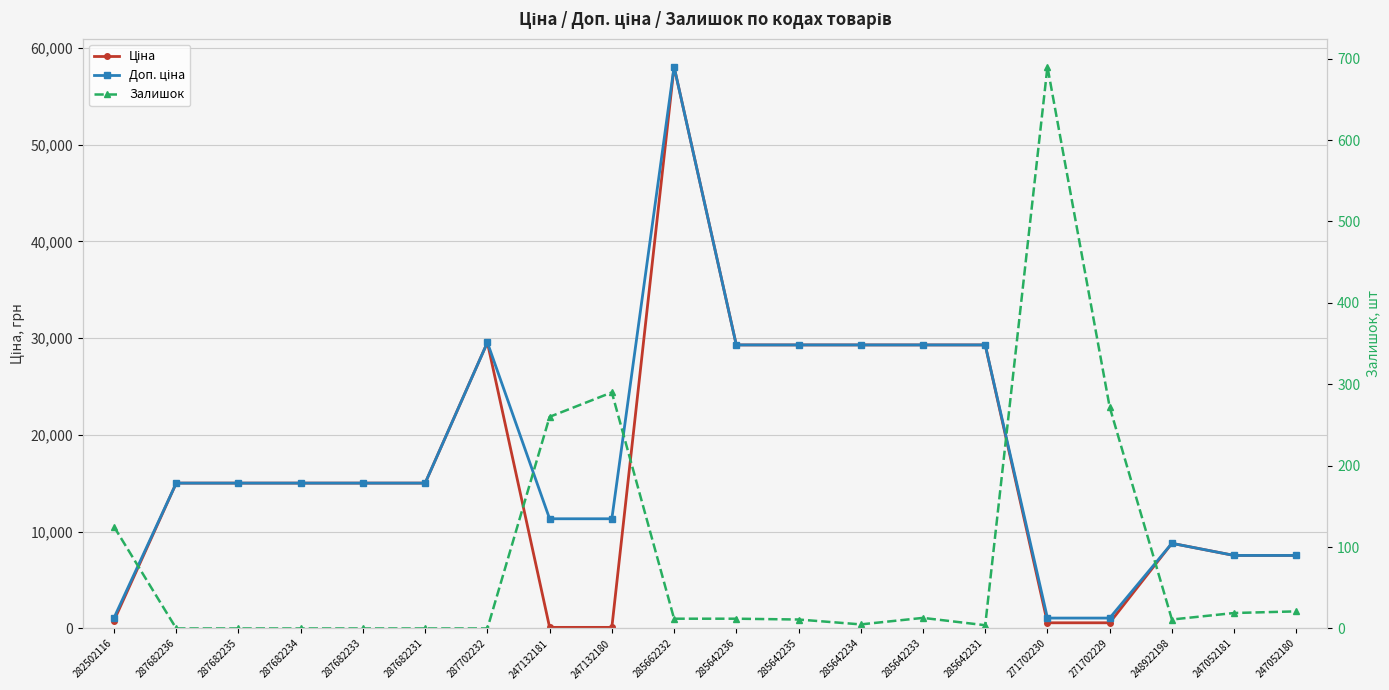

What is the difference between the second highest and second lowest values in the Залишок series?

290.0